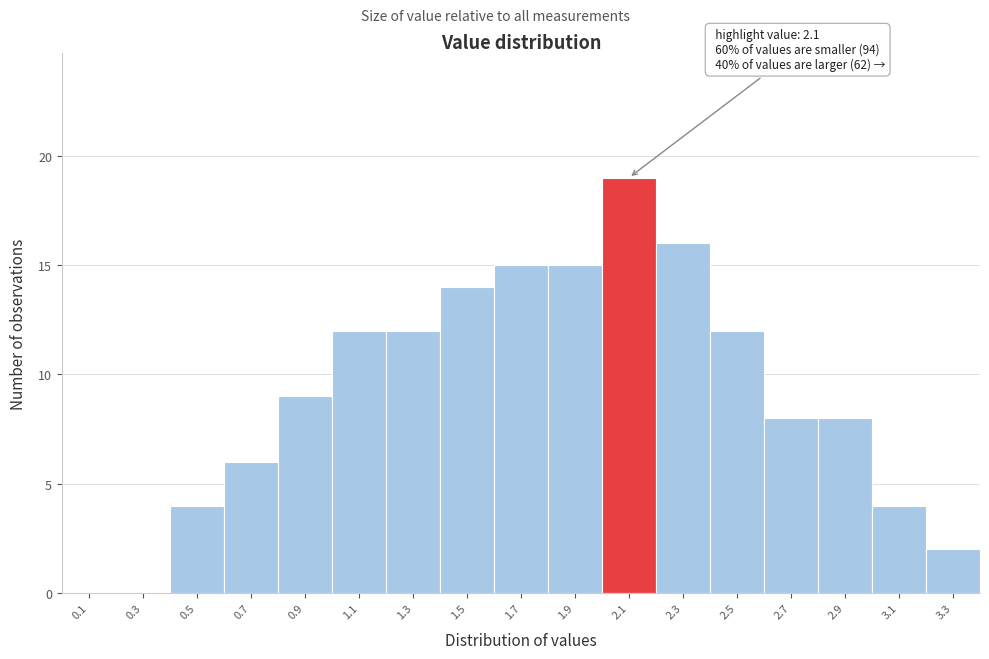

Which range on the x-axis has the tallest bar?

2.0 to 2.2